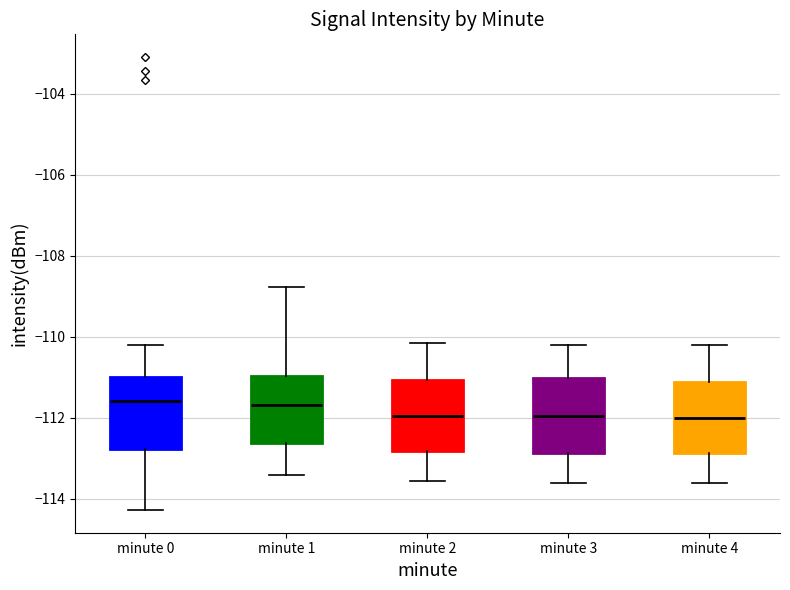

Reading left to right, transcribe this box plot: for each box, give where its median line is, the range the box spans, and where its two whiskers end, as read against the y-axis. The values are not printed on the chart, so give them approximately, as read against the axis.

minute 0: median -111.6, box -112.8 to -111.0, whiskers -114.2 to -110.2
minute 1: median -111.6, box -112.6 to -111.0, whiskers -113.4 to -108.8
minute 2: median -112.0, box -112.8 to -111.0, whiskers -113.6 to -110.2
minute 3: median -112.0, box -112.8 to -111.0, whiskers -113.6 to -110.2
minute 4: median -112.0, box -112.8 to -111.2, whiskers -113.6 to -110.2